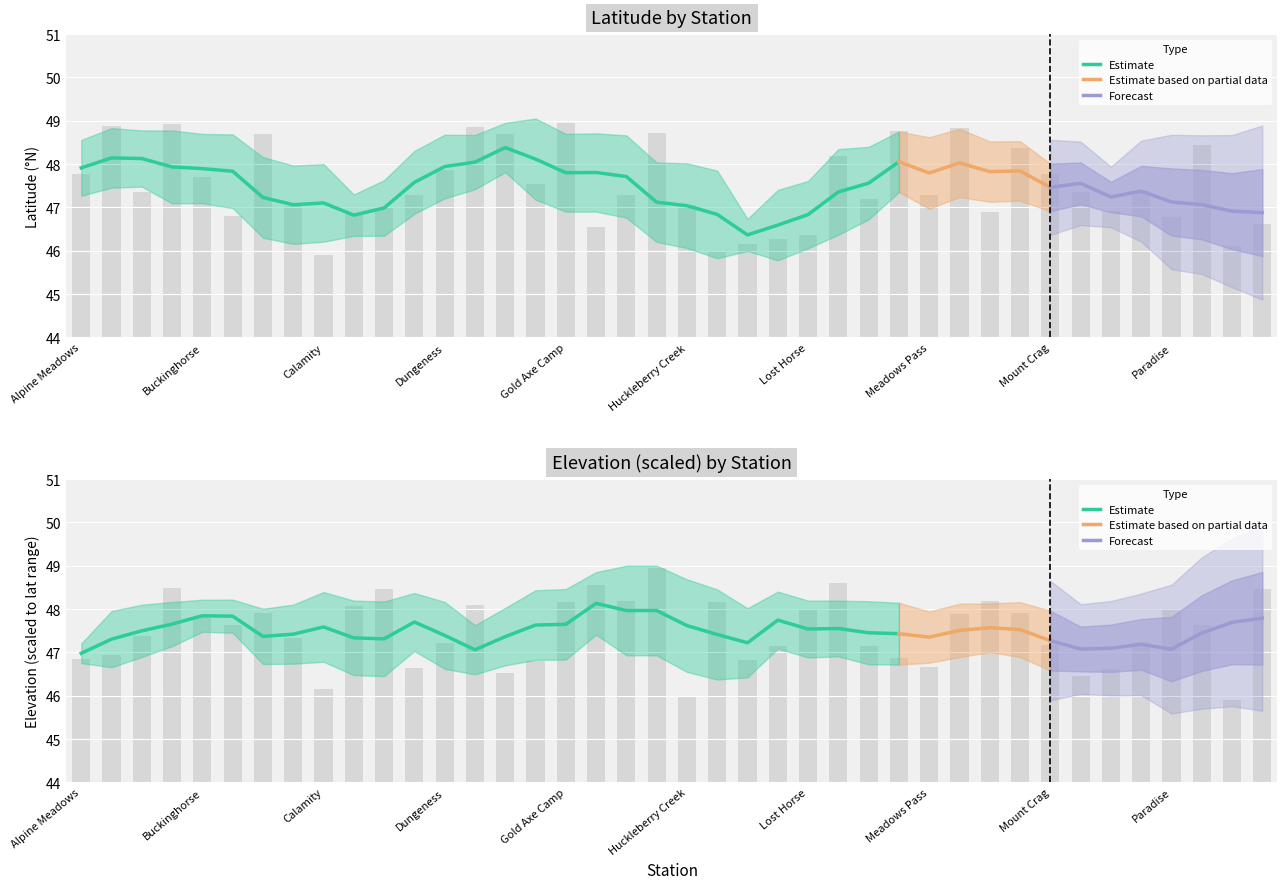

Reading left to right, transcribe all the data shown in this chart.

Latitude: 47.8	48.9	47.4	48.9	47.7	46.8	48.7	47.0	45.9	46.9	47.0	47.3	47.9	48.9	48.7	47.5	49.0	46.5	47.3	48.7	47.1	46.0	46.1	46.3	46.4	48.2	47.2	48.8	47.3	48.8	46.9	48.4	47.8	47.4	46.9	47.4	46.8	48.4	46.1	46.6
Elevation: 46.9	46.9	47.4	48.5	47.8	47.6	47.9	47.3	46.2	48.1	48.5	46.6	47.2	48.1	46.5	46.8	48.2	48.6	48.2	49.0	46.0	48.2	46.8	47.2	48.0	48.6	47.1	46.9	46.7	47.9	48.2	47.9	47.2	46.5	46.6	47.2	48.0	47.6	45.9	48.5